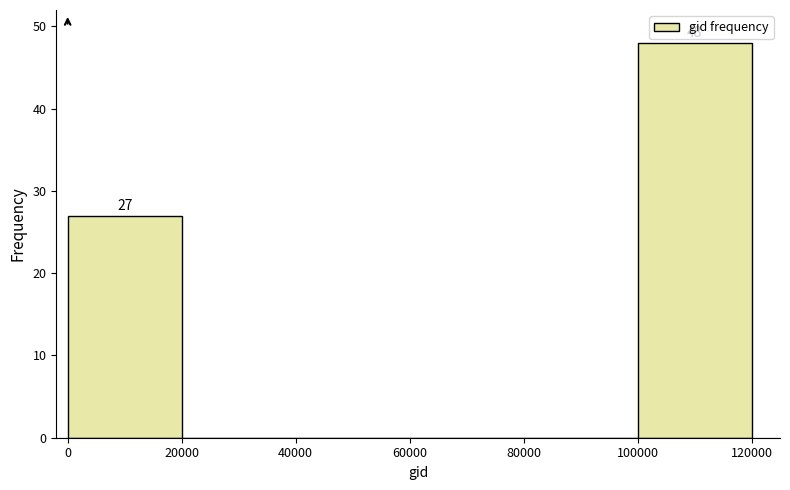

Which range on the x-axis has the tallest bar?

100000 to 120000